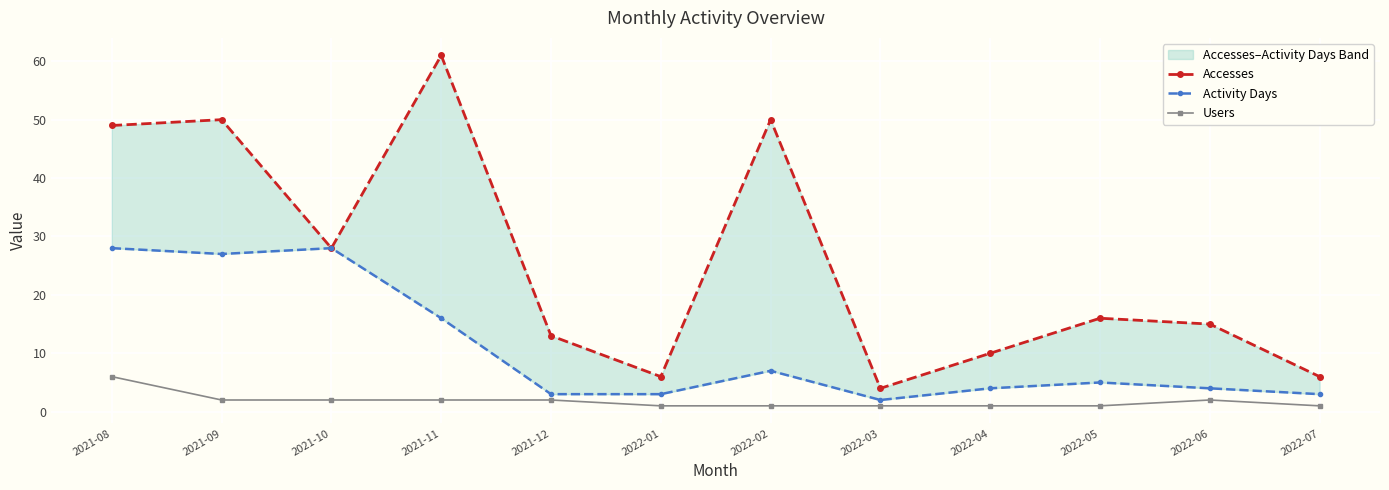

What is the smallest value displayed?

1